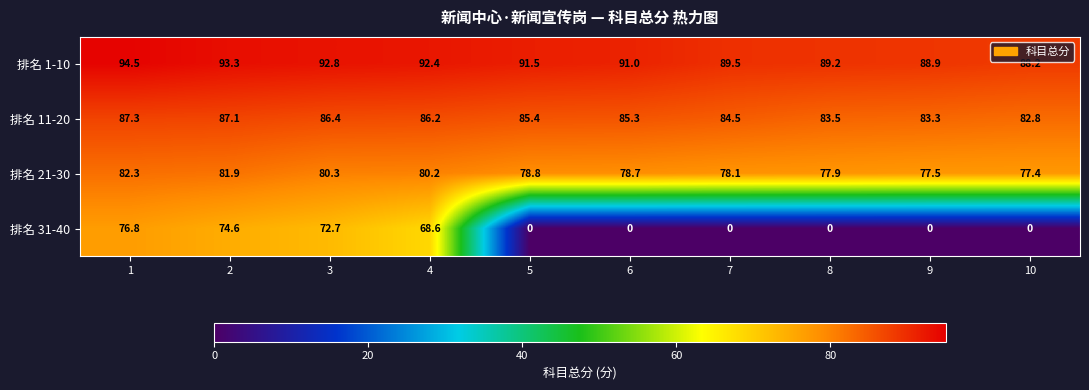

What is the difference between the maximum and minimum values in the 排名 1-10 series?

6.3